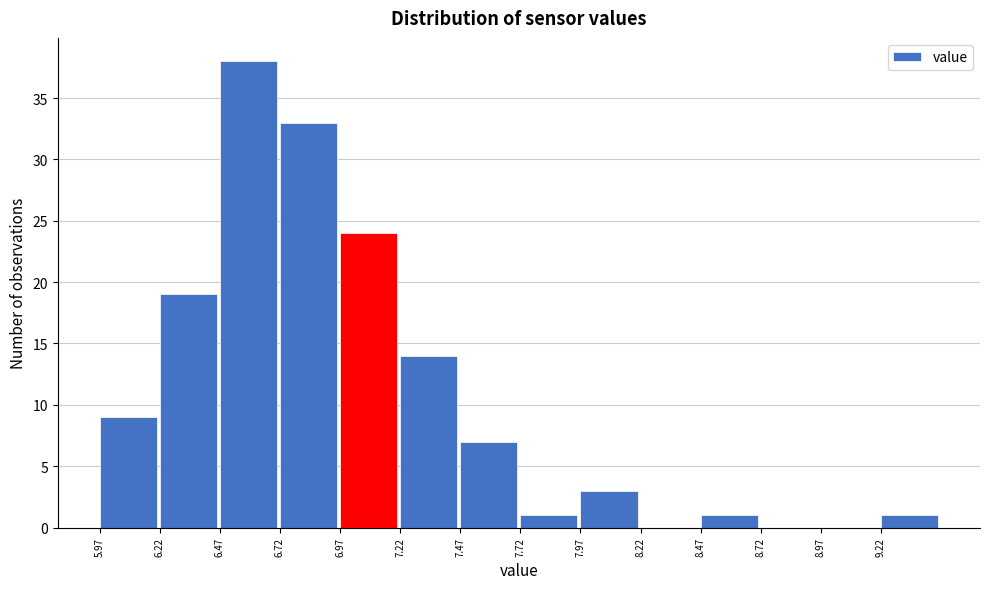

Over which range of the x-axis is the bar tallest?

6.47 to 6.72